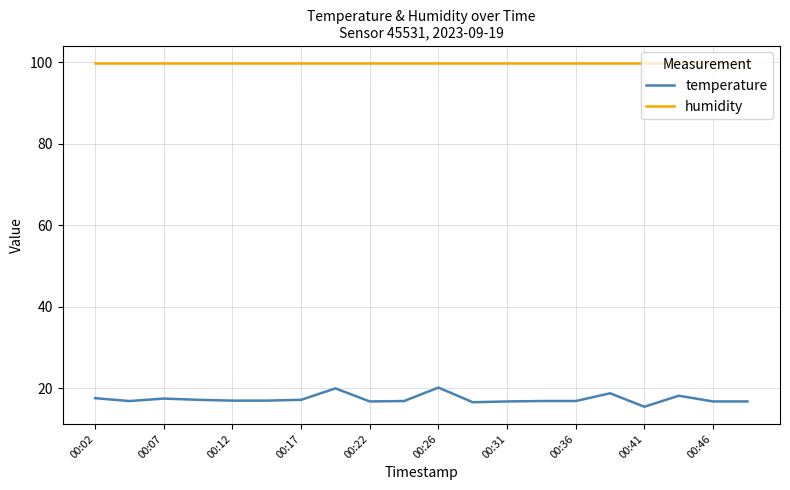

Which series has the widest spread of values?

temperature